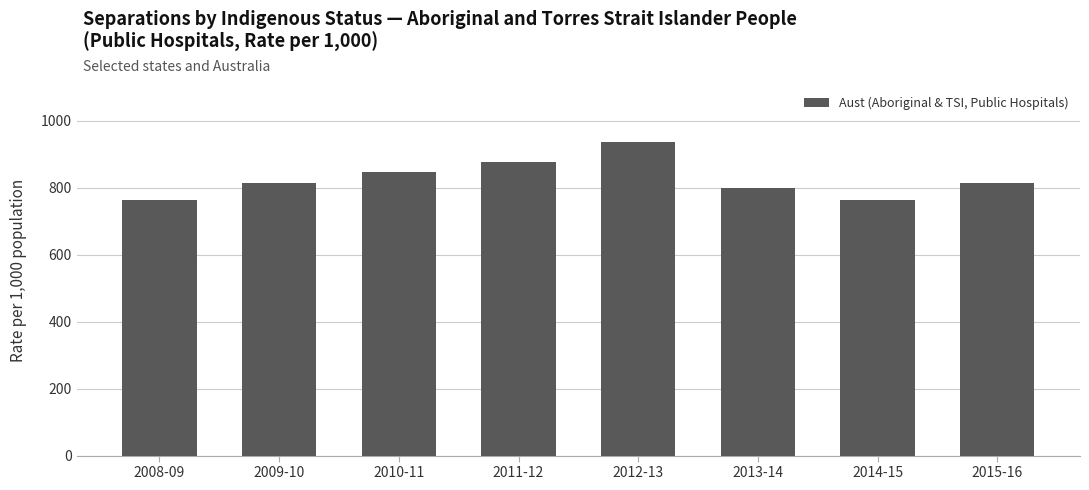

What is the minimum value shown in the chart?

763.3